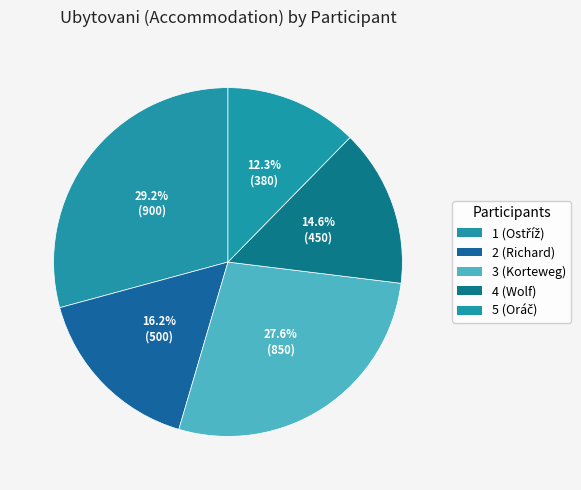

Is it true that 5 (Oráč) is 4% of the pie?

False